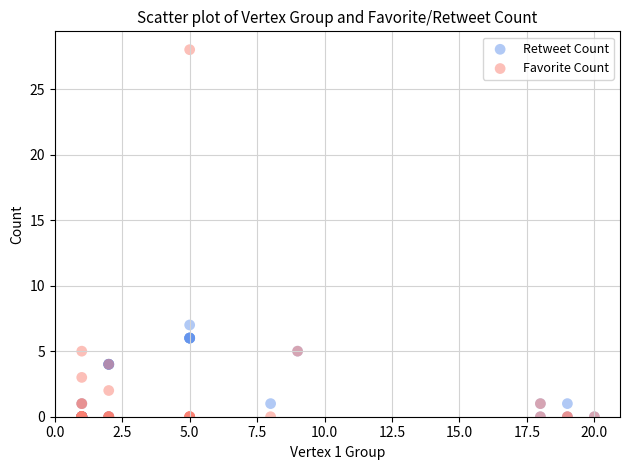

Across all series, what Y value is closest to 14?

7